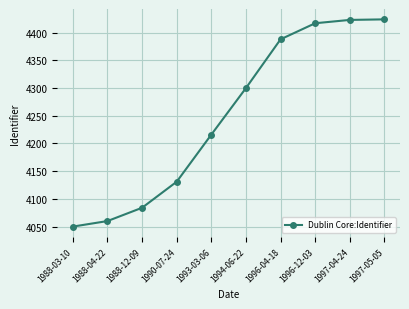

At which label is the value closest to 4237?

1993-03-06